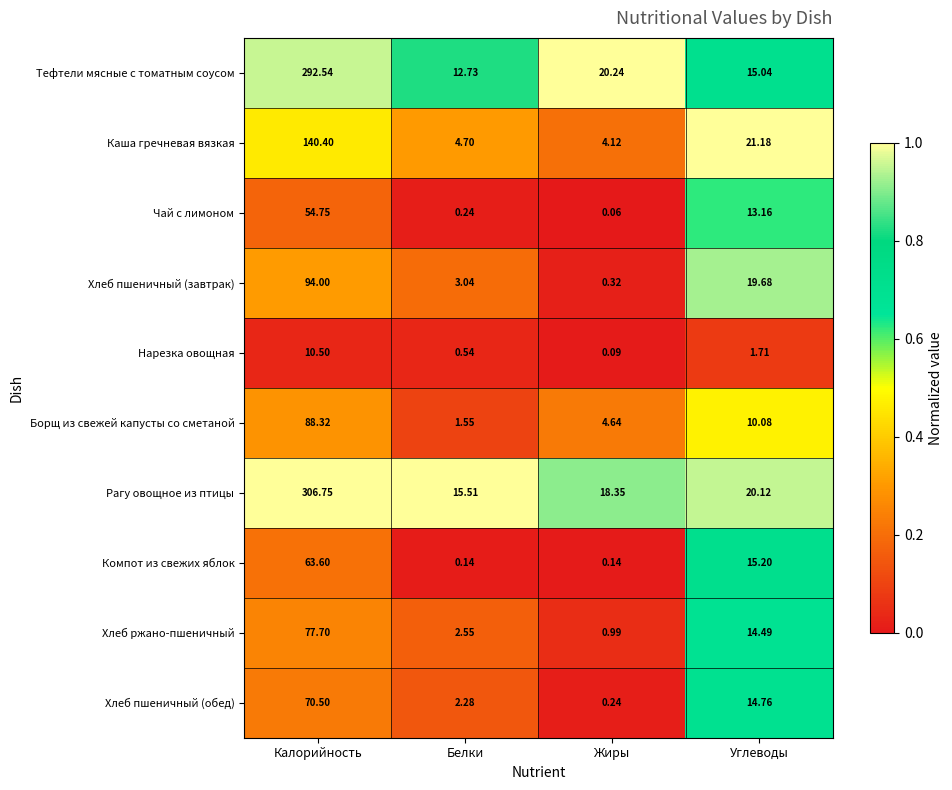

At which label is Тефтели мясные с томатным соусом closest to 152?

Жиры